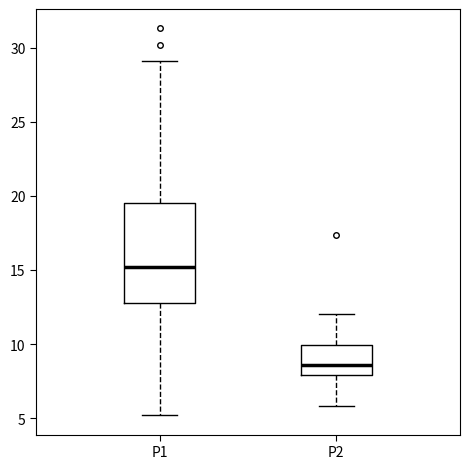

Which box's median line is the highest?

P1